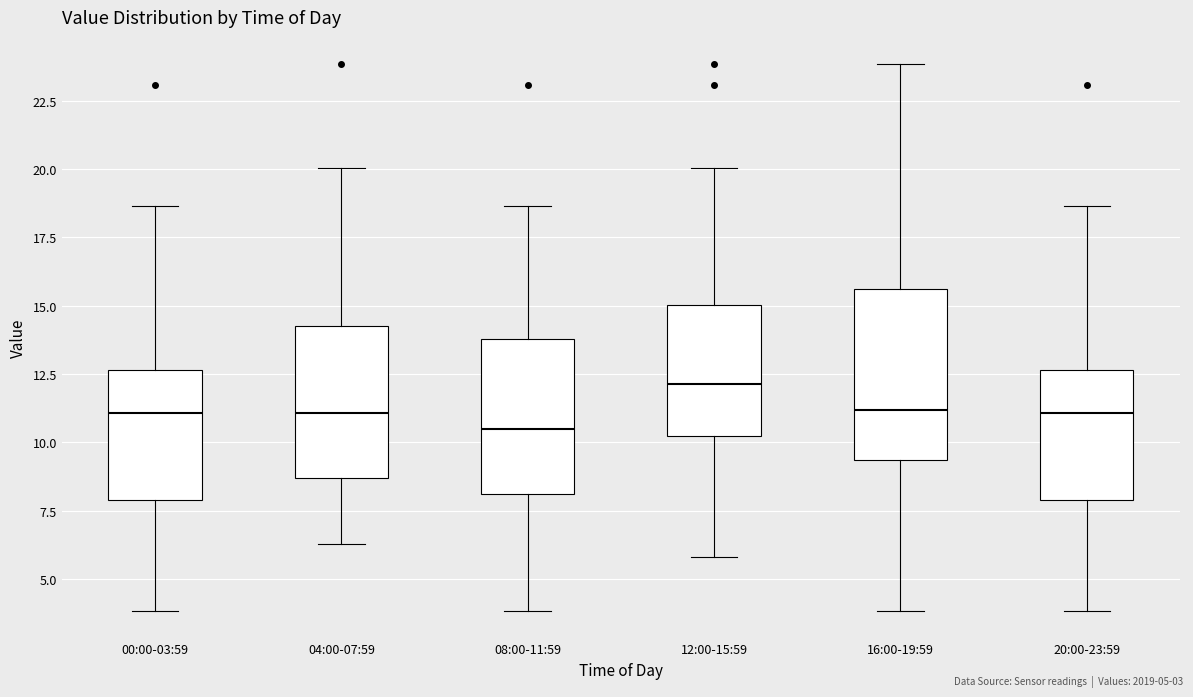

Which box has the highest median line?

12:00-15:59